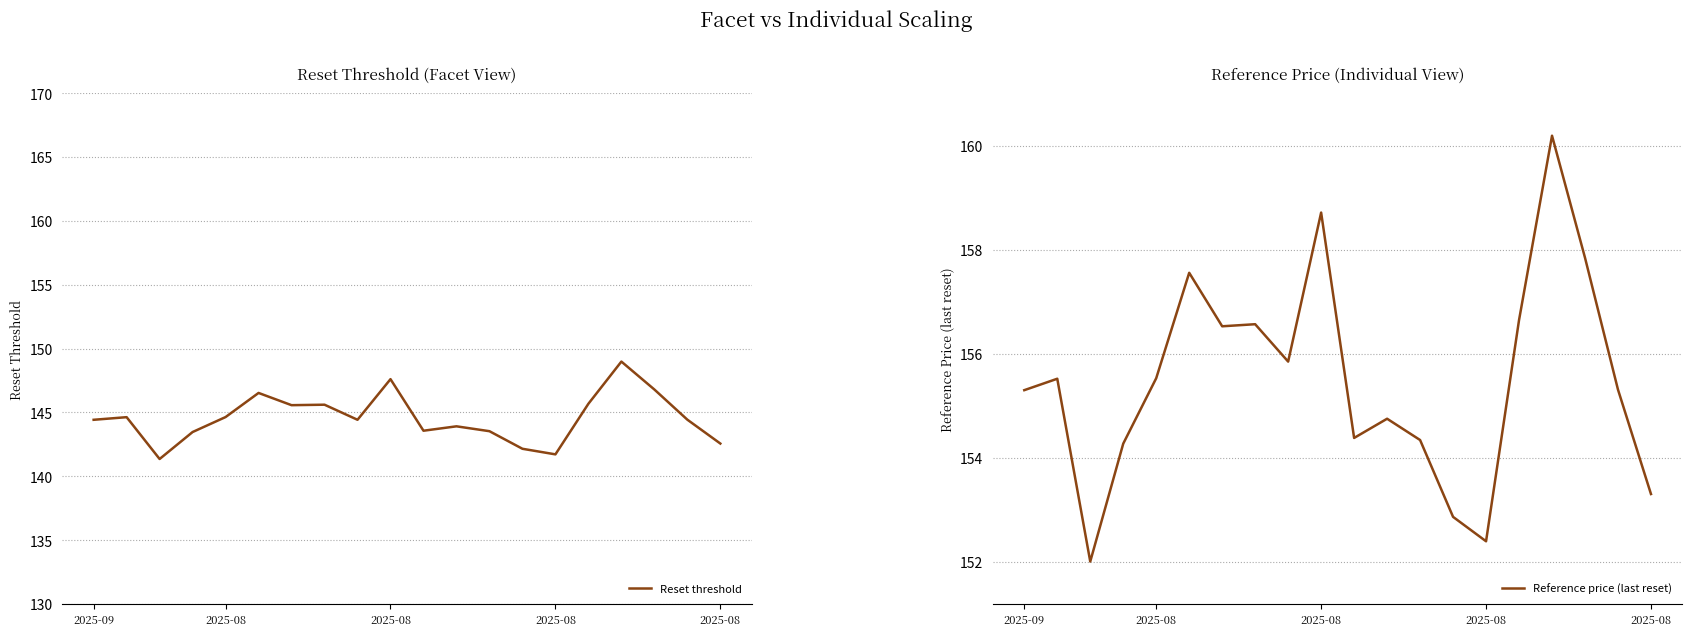

True or false: Reference price (last reset) and Reset threshold intersect in this chart.

False